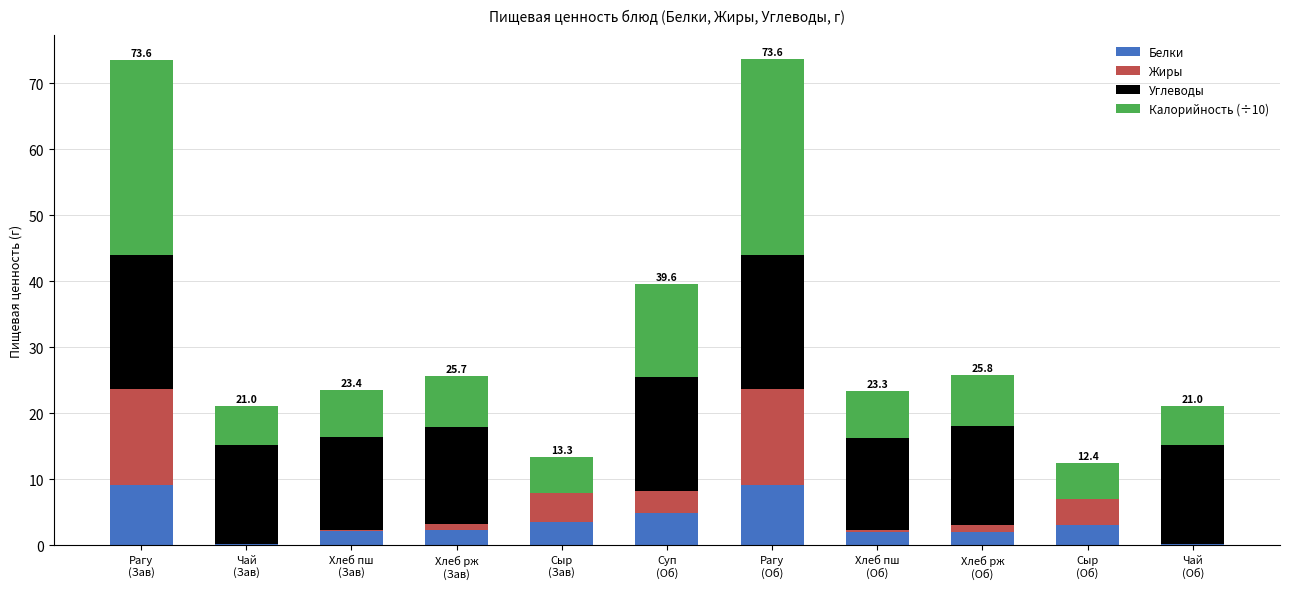

What is the maximum value for Белки?

9.1